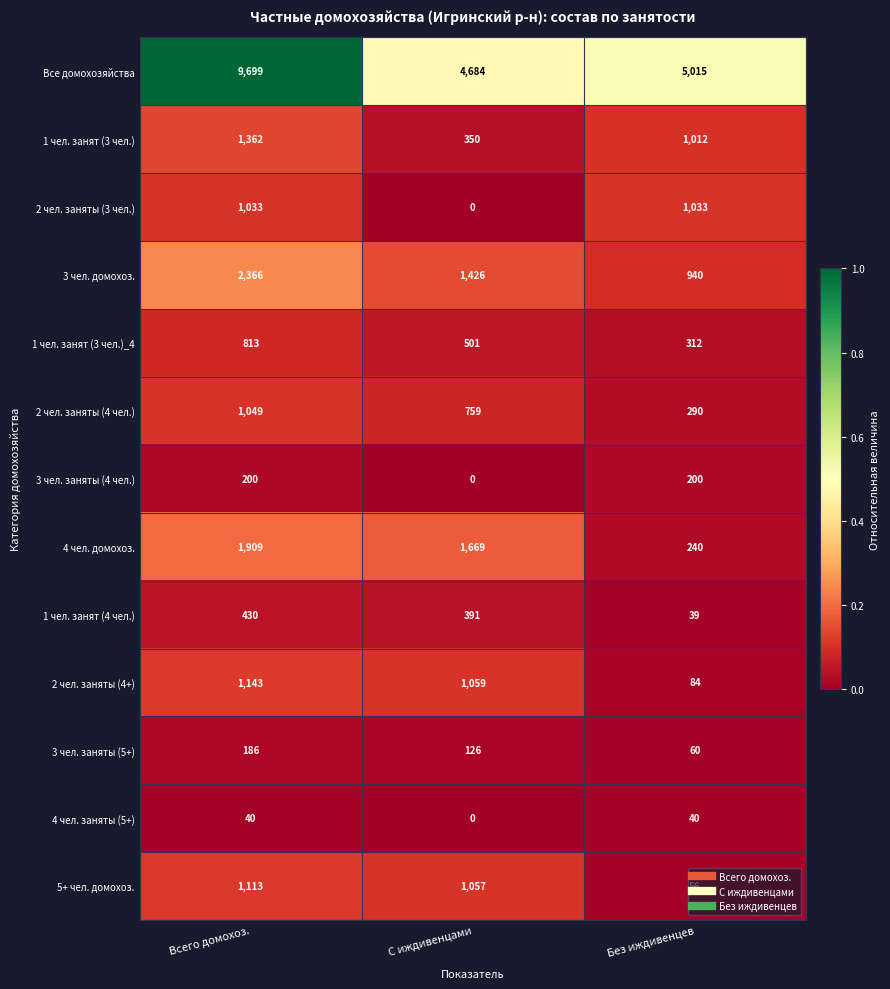

The Все домохозяйства series shows 7391 at Без иждивенцев. True or false?

False